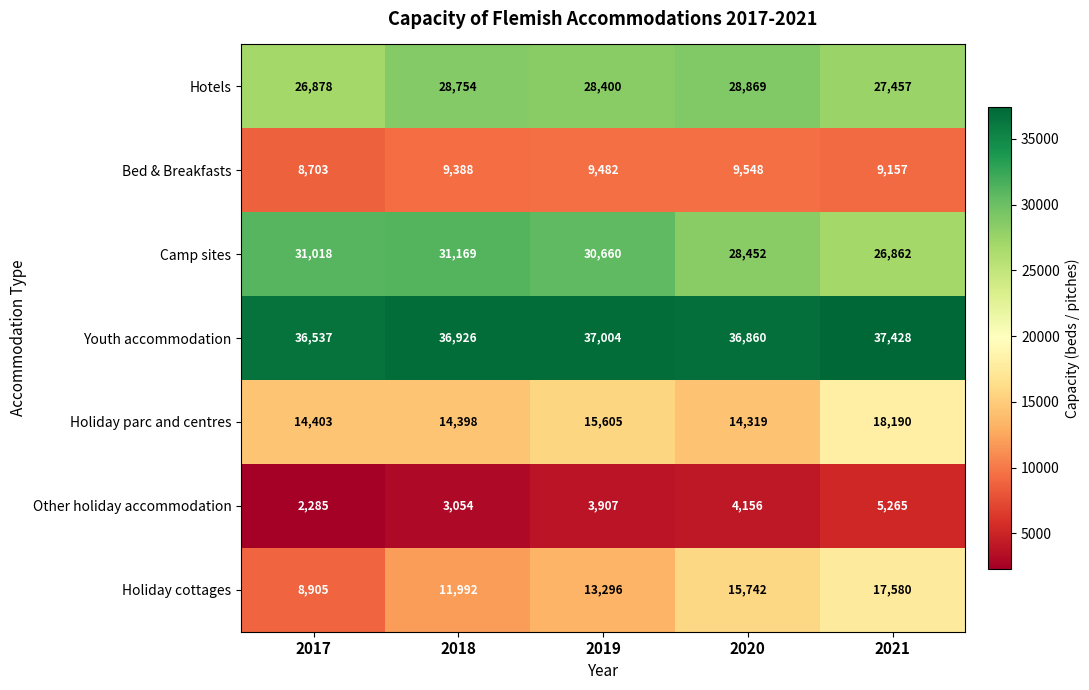

At how many categories does at least one series exceed 6955?

5